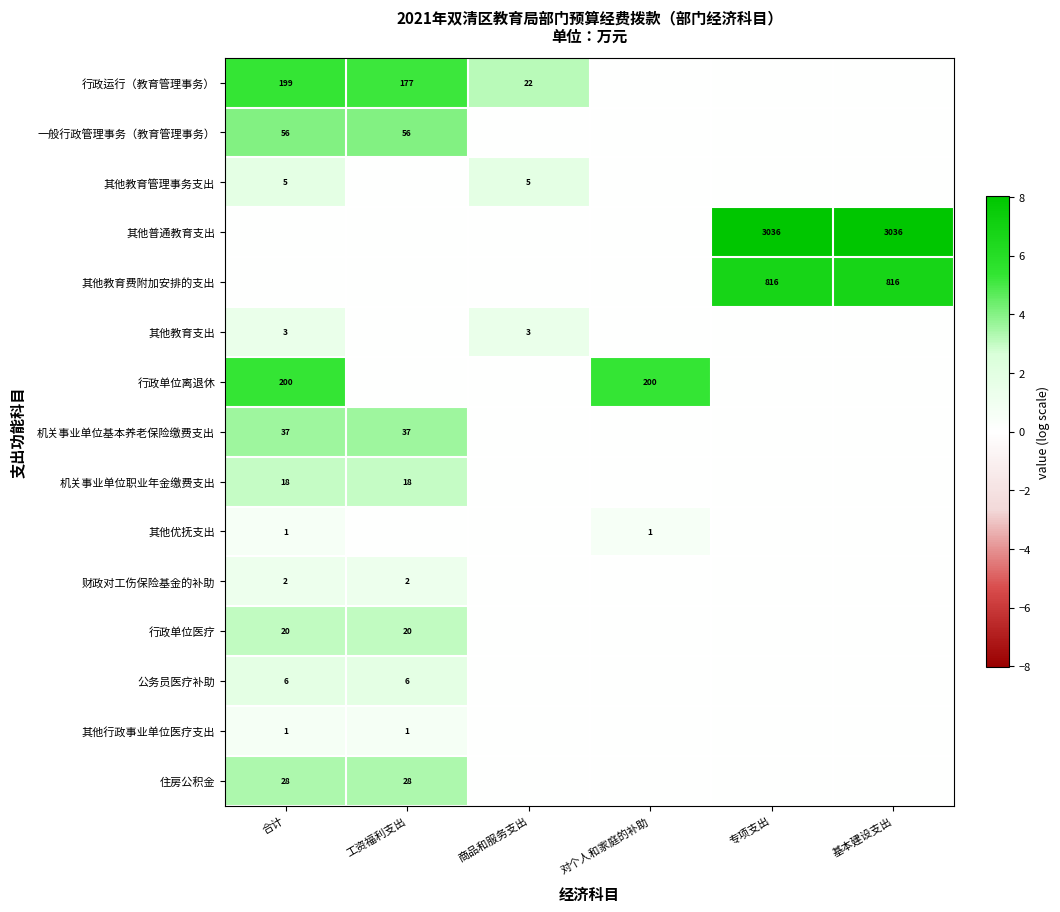

Is it true that 住房公积金 equals 28 at 工资福利支出?

True